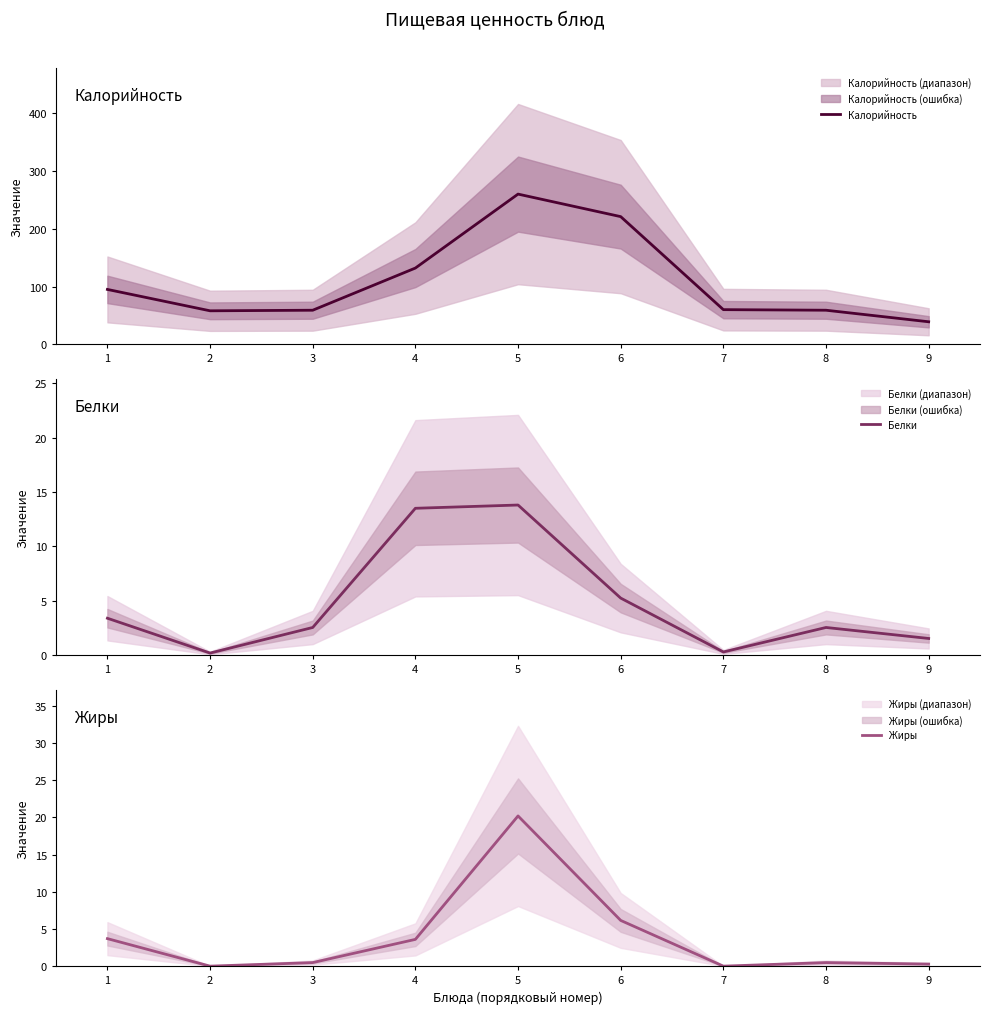

How many data points in Белки are less than 2?

3